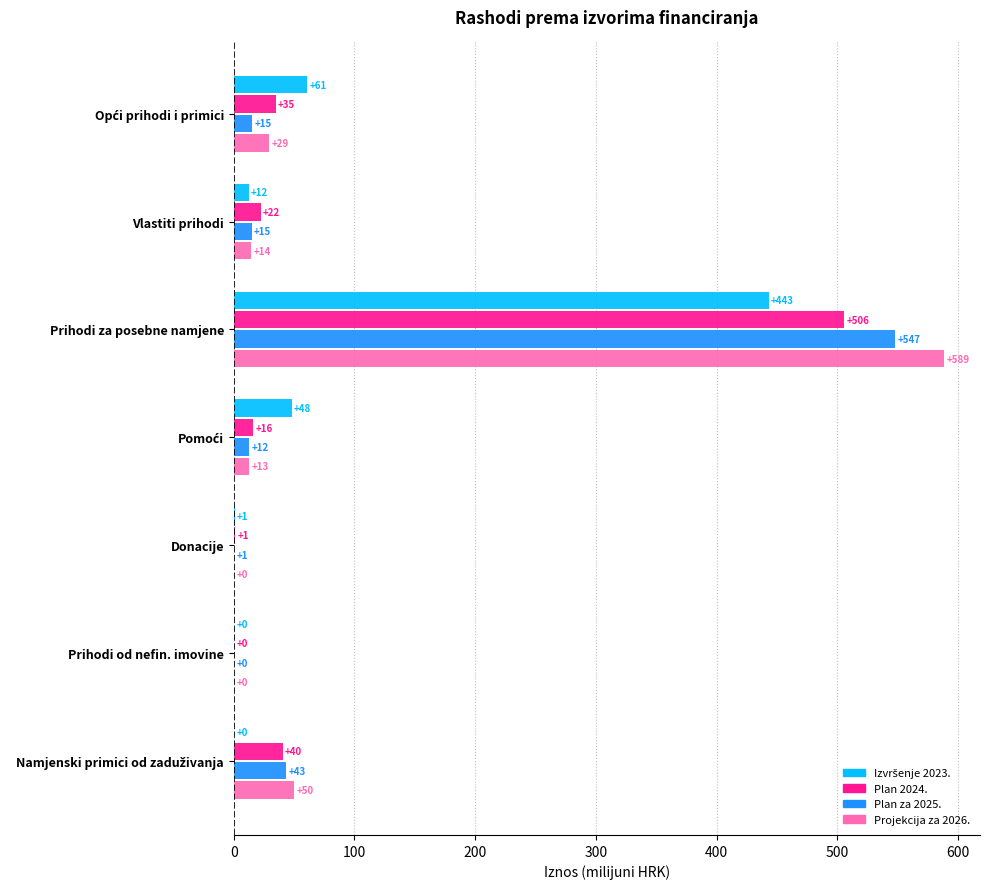

At which category does the chart reach its peak across all series?

Prihodi za posebne namjene